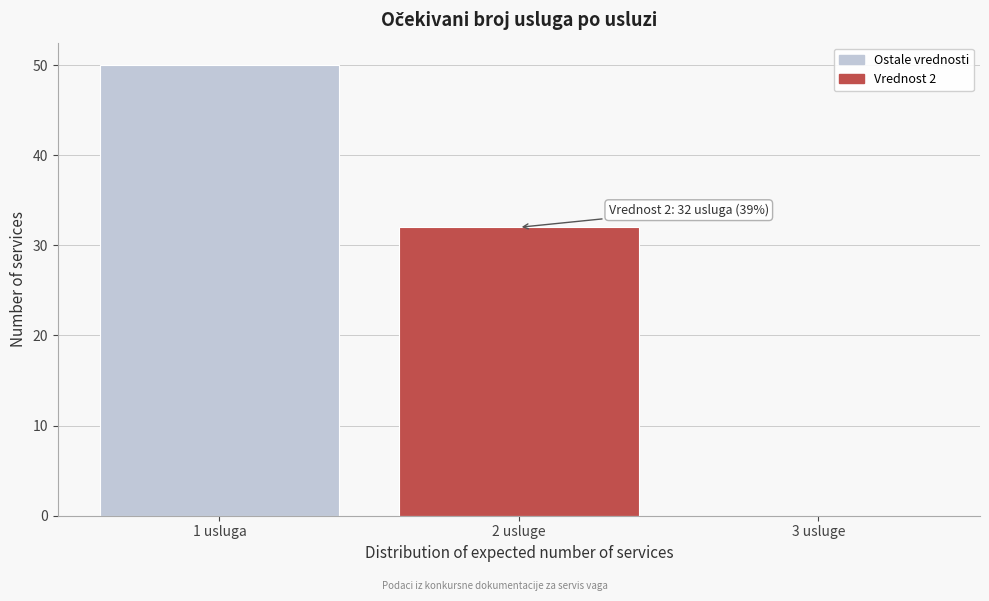

Reading left to right, what are all the values shown in this chart?

1 usluga=50	2 usluge=32	3 usluge=0